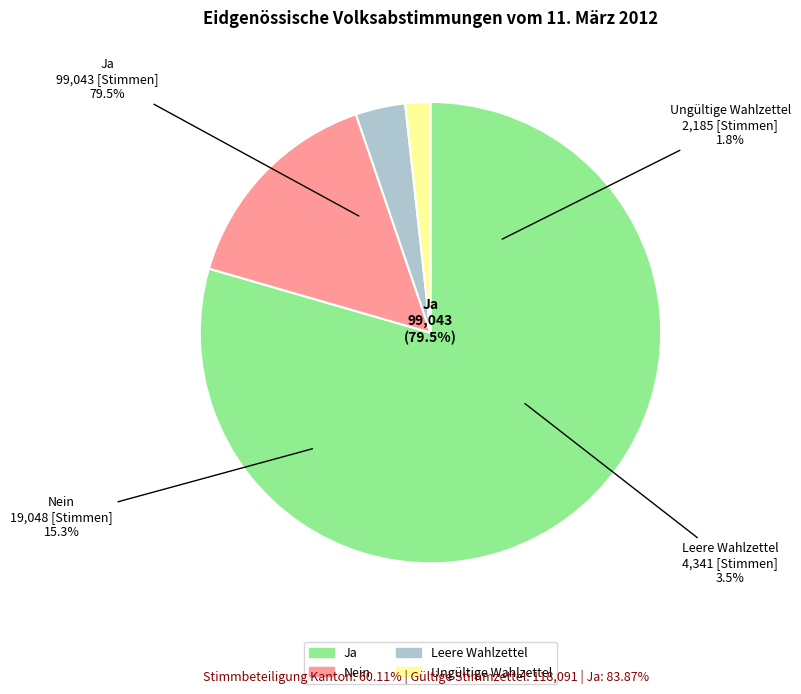

Rank the categories by value from highest to lowest.

Ja, Nein, Leere Wahlzettel, Ungültige Wahlzettel